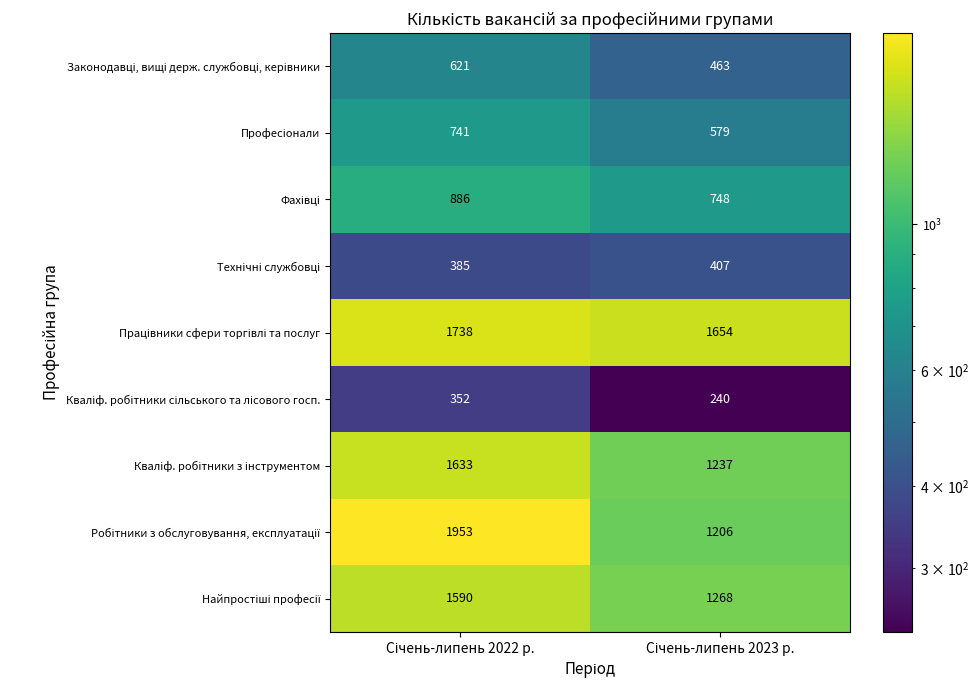

What is the greatest value displayed?

1953